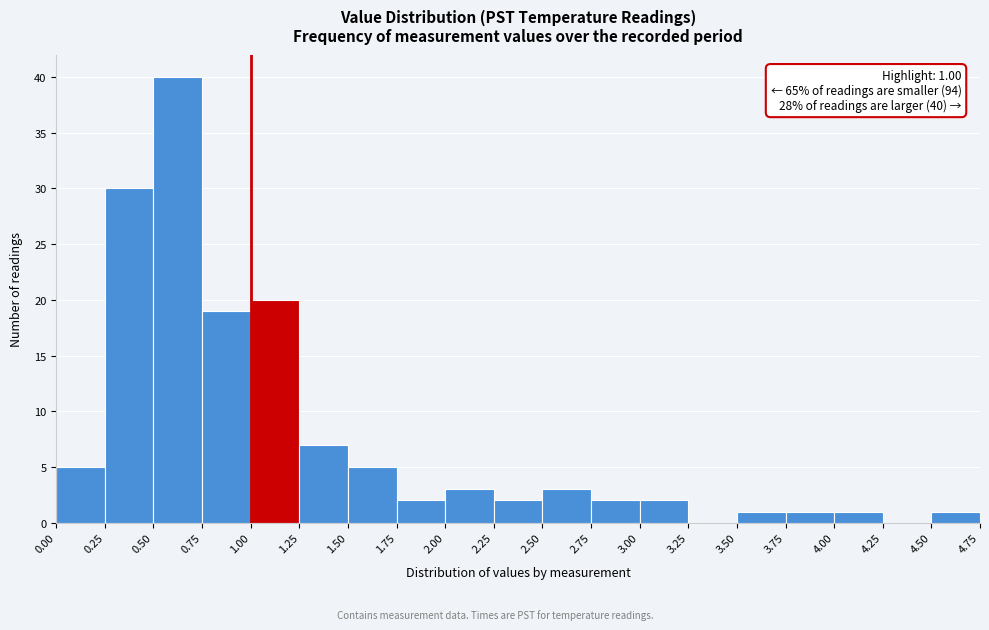

Which range on the x-axis has the tallest bar?

0.50 to 0.75